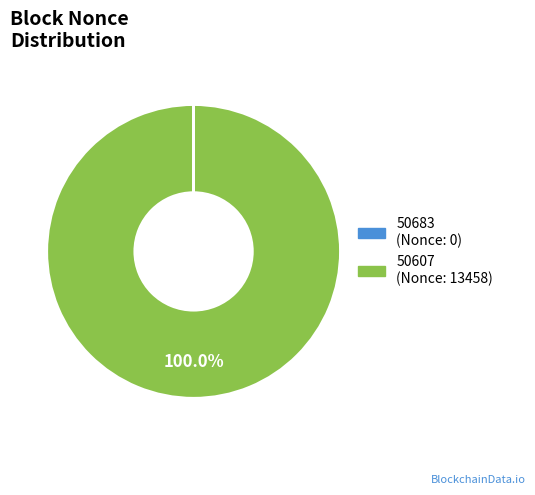

Does 50607 represent more than half of the total?

Yes